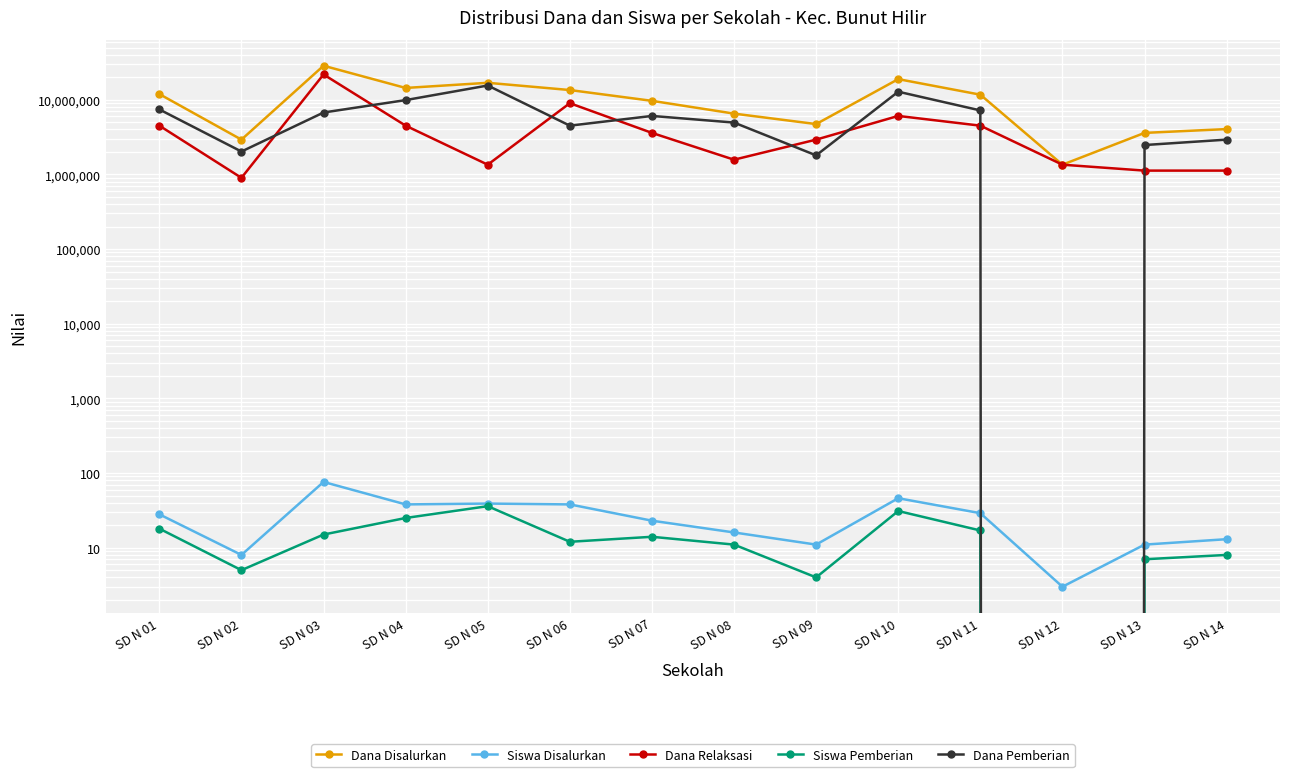

Count the number of data series in this chart.

5